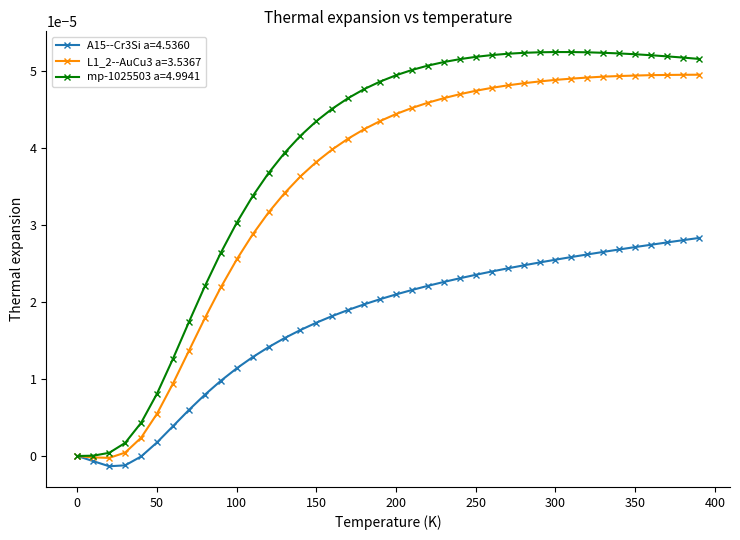

What are all the series names shown in the legend?

A15--Cr3Si a=4.5360, L1_2--AuCu3 a=3.5367, mp-1025503 a=4.9941